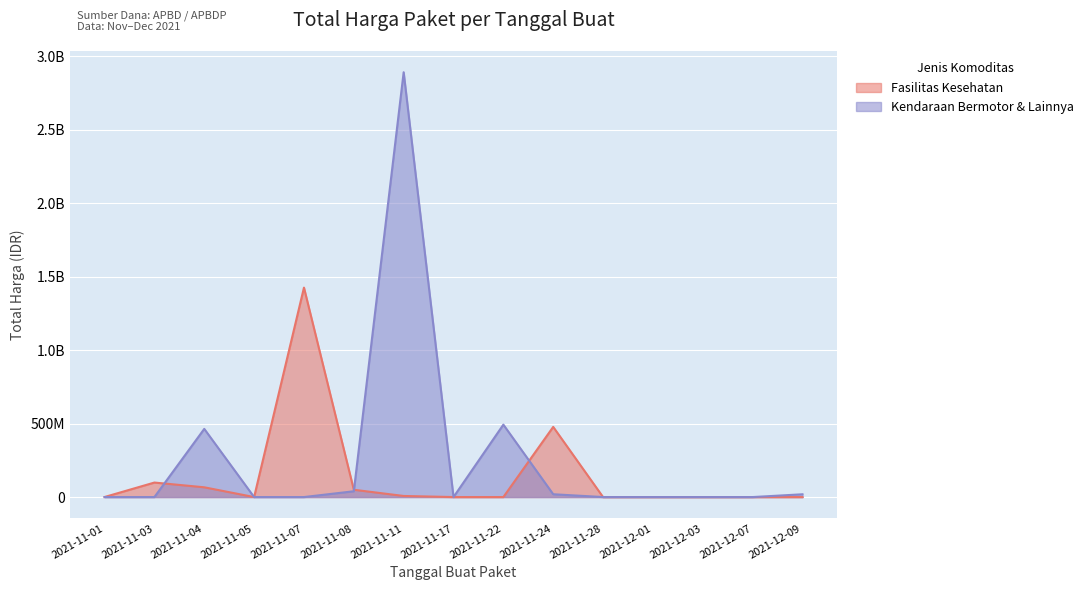

How many interior local valleys does the Fasilitas Kesehatan series have?

1